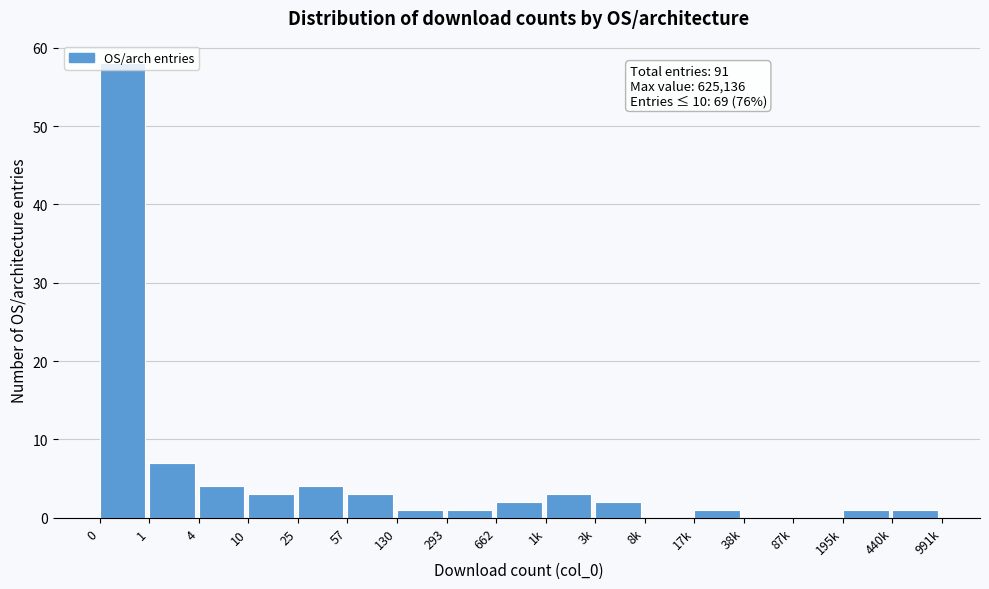

Approximately how many times larger is the value at 4 compared to 3k?

2.0